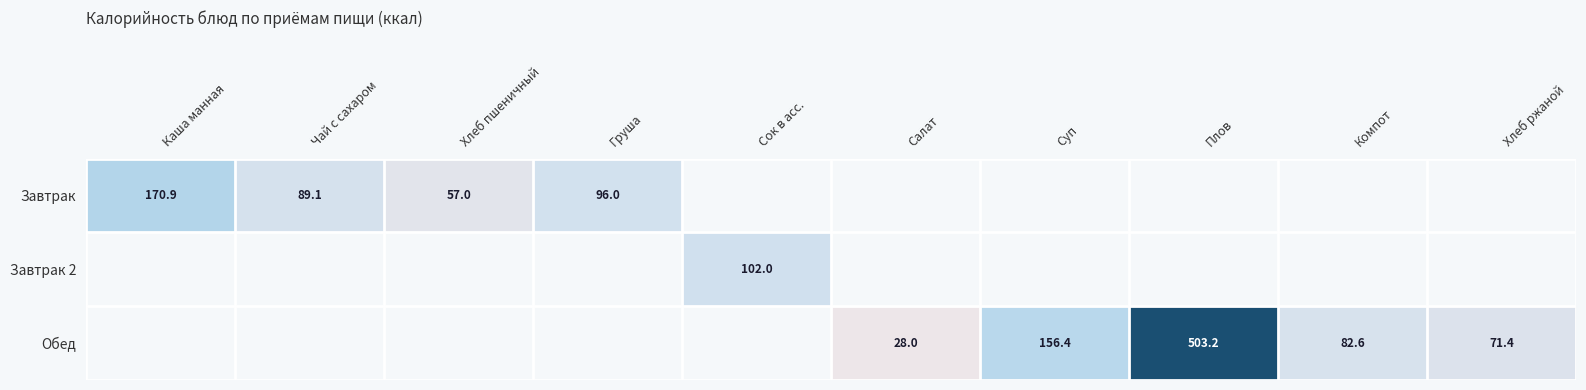

How many series are shown in this chart?

3